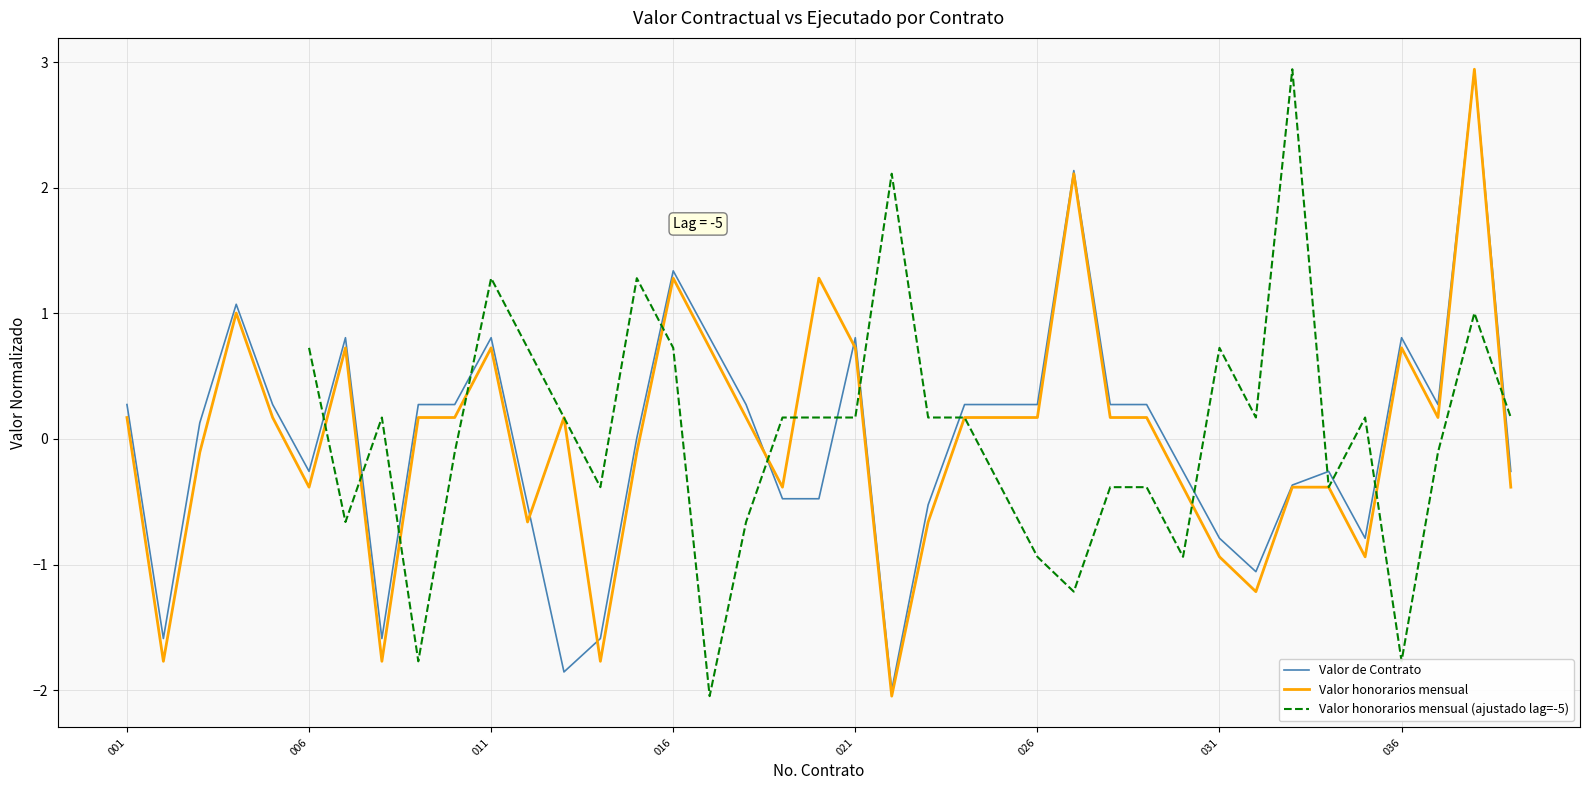

In Valor honorarios mensual (ajustado lag=-5), how many points are lower than both neighbors (excluding endpoints)?

9